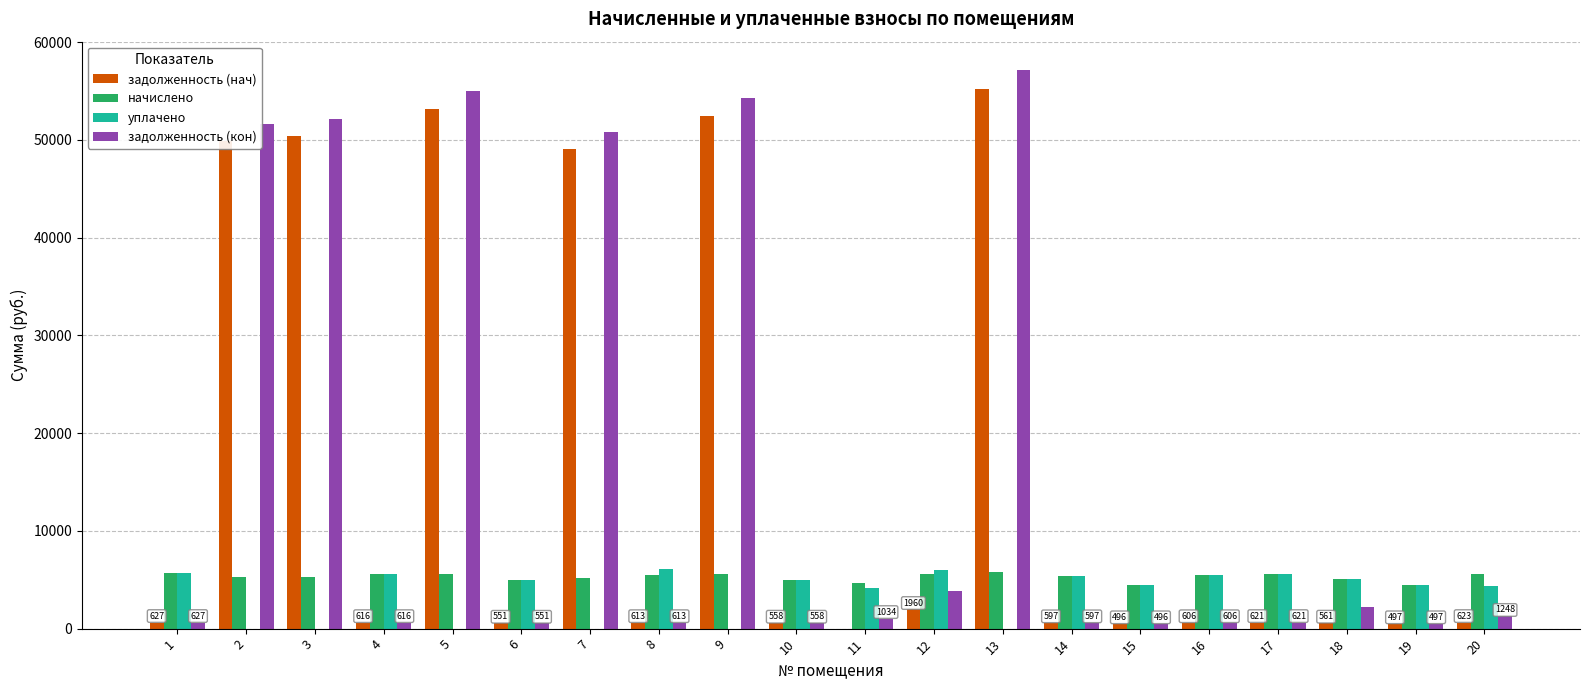

What are all the series names shown in the legend?

задолженность (нач), начислено, уплачено, задолженность (кон)